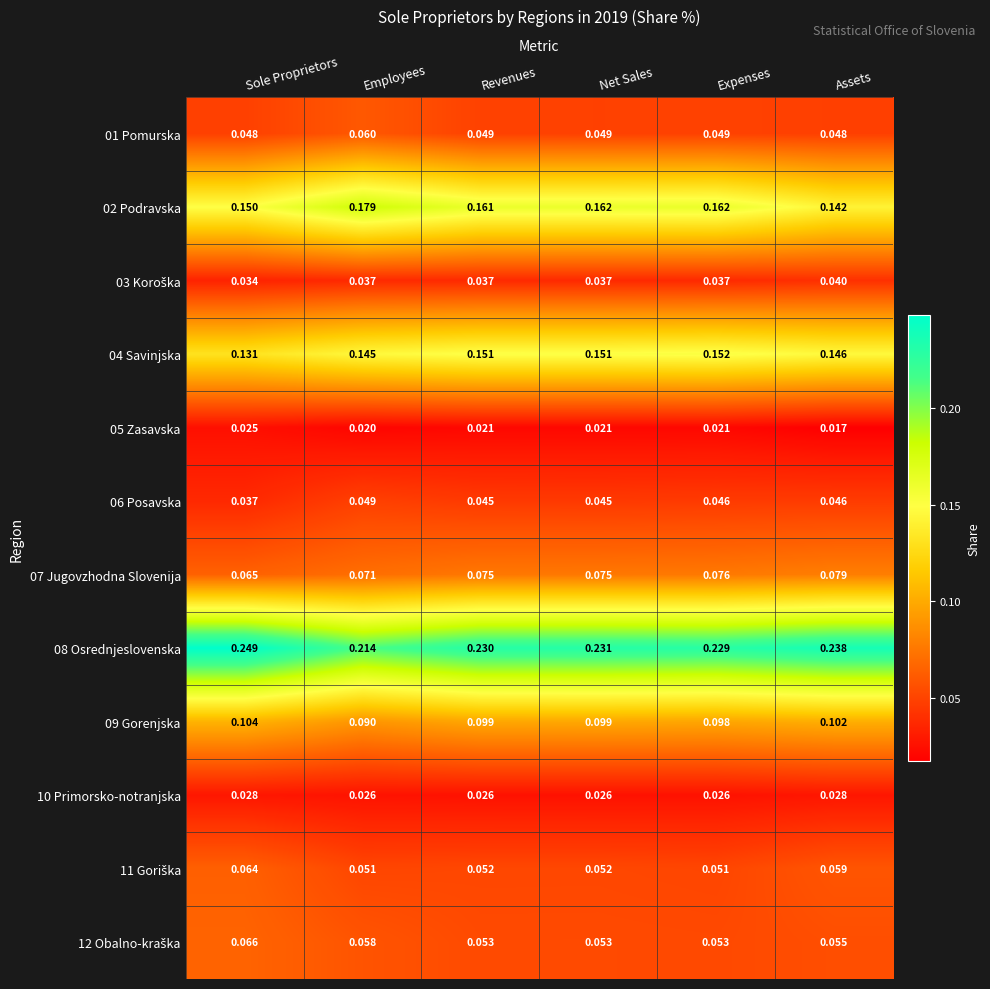

How many series are shown in this chart?

12